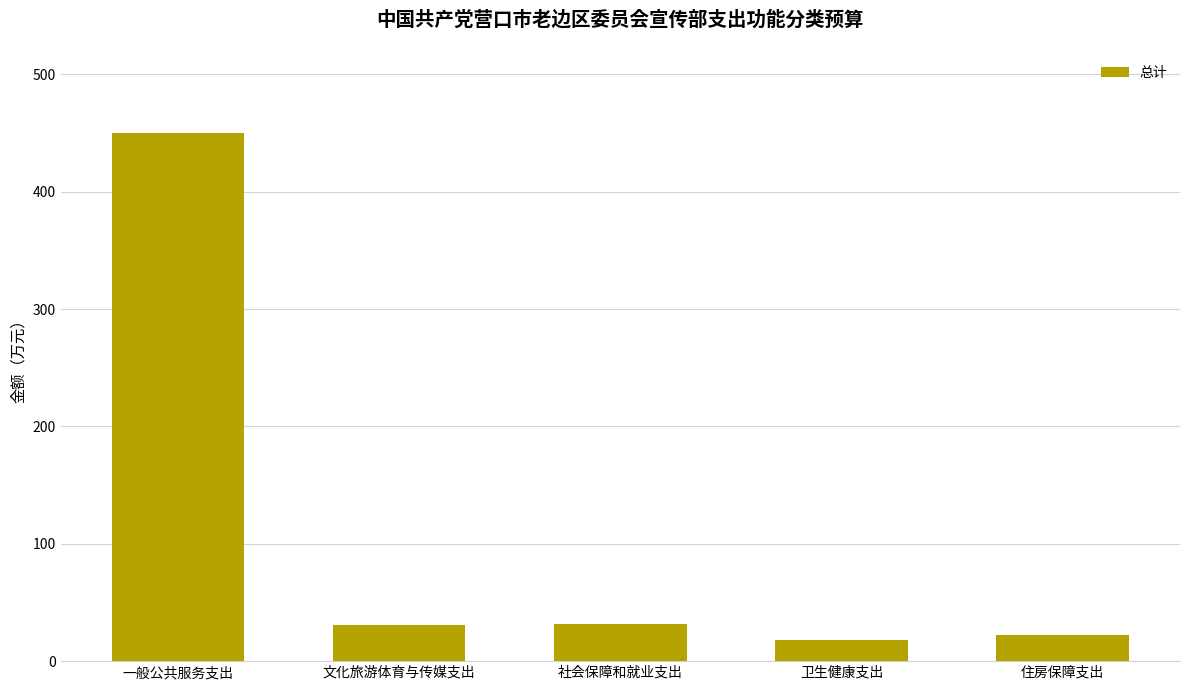

The value at 住房保障支出 is 21.9. True or false?

True